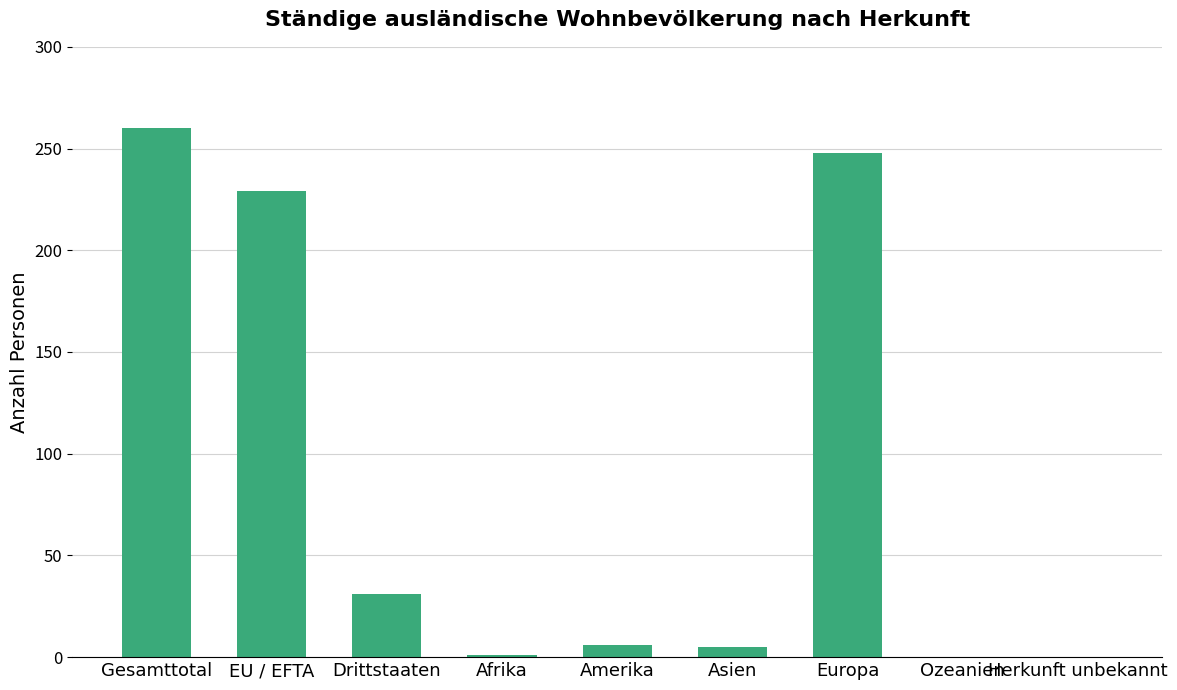

Is it true that the value at EU / EFTA is 229?

True